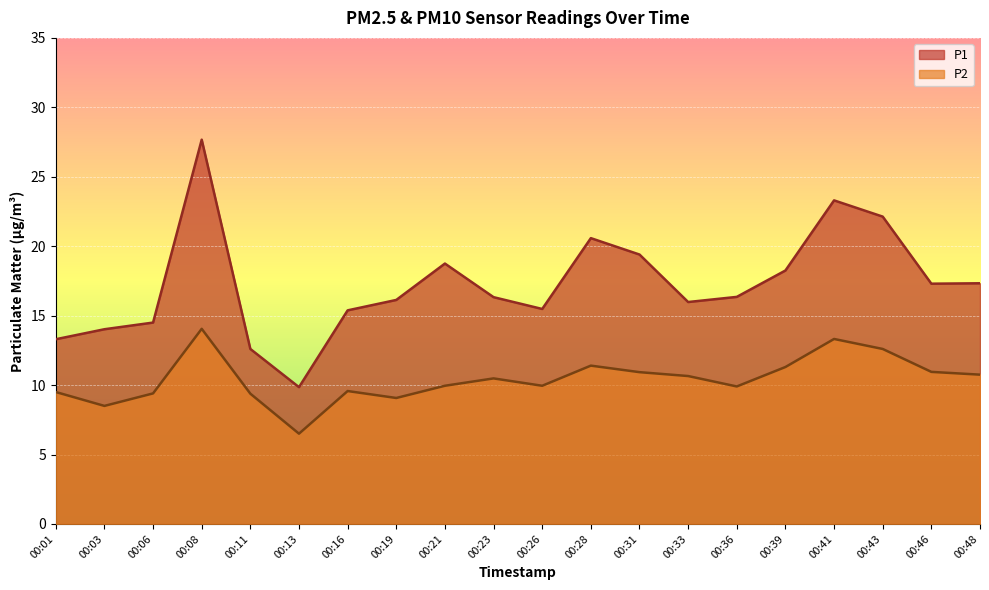

How many interior local peaks does the P2 series have?

5